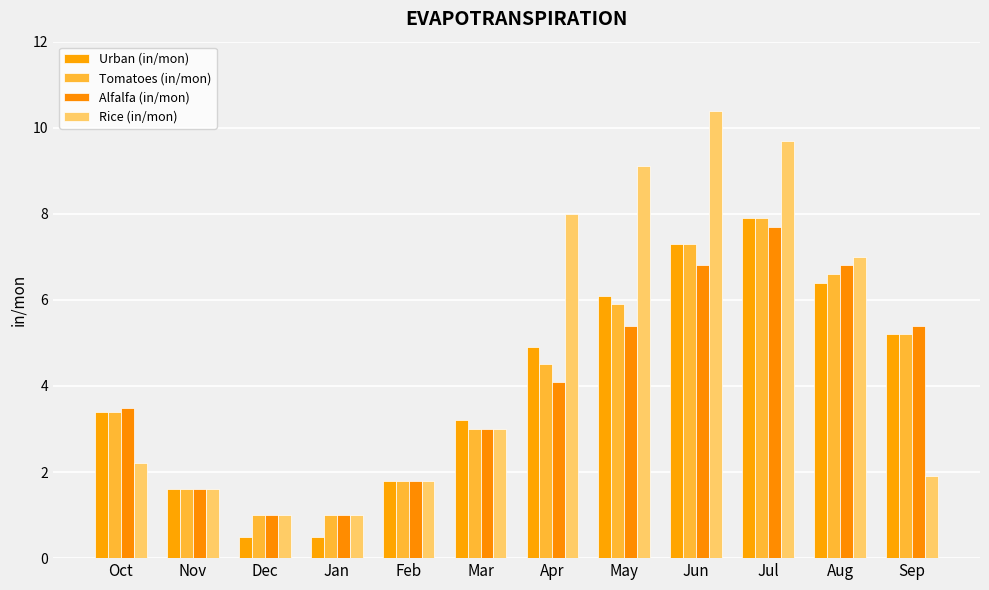

What is the total value across all series at Apr?

21.5